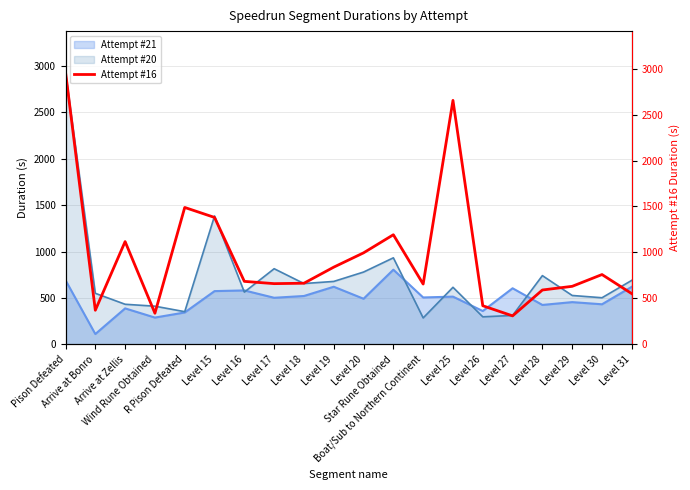

What is the lowest value of the Attempt #20 series?

284.7